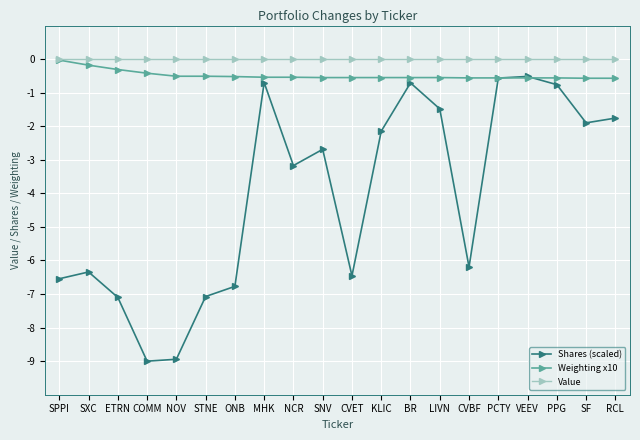

Does the chart have visible grid lines?

Yes